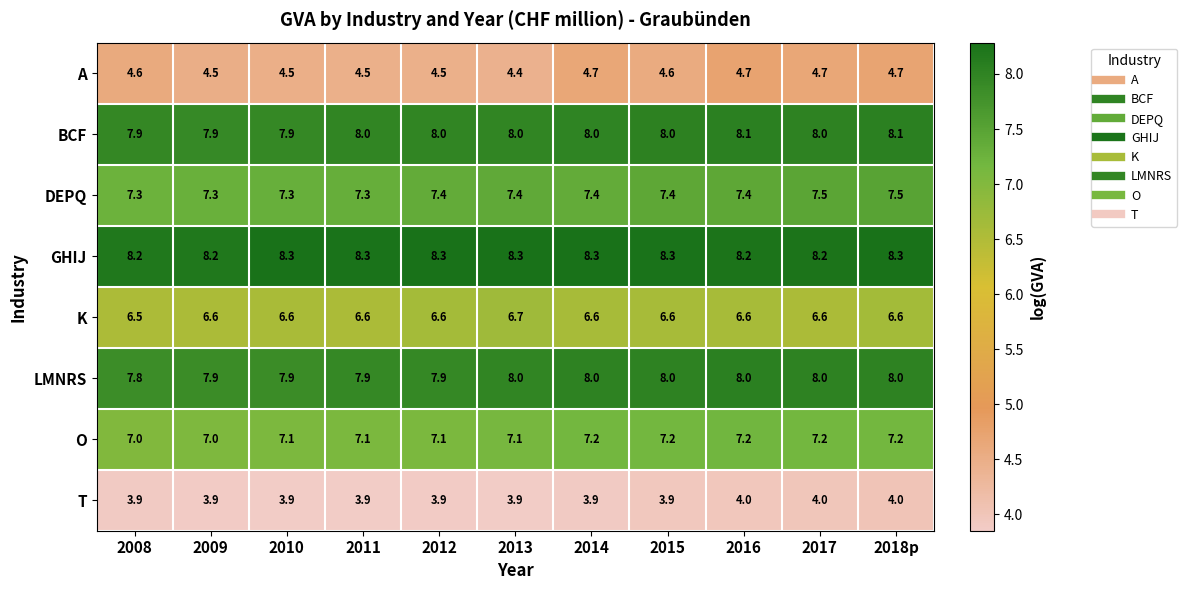

What is the greatest value displayed?

8.3